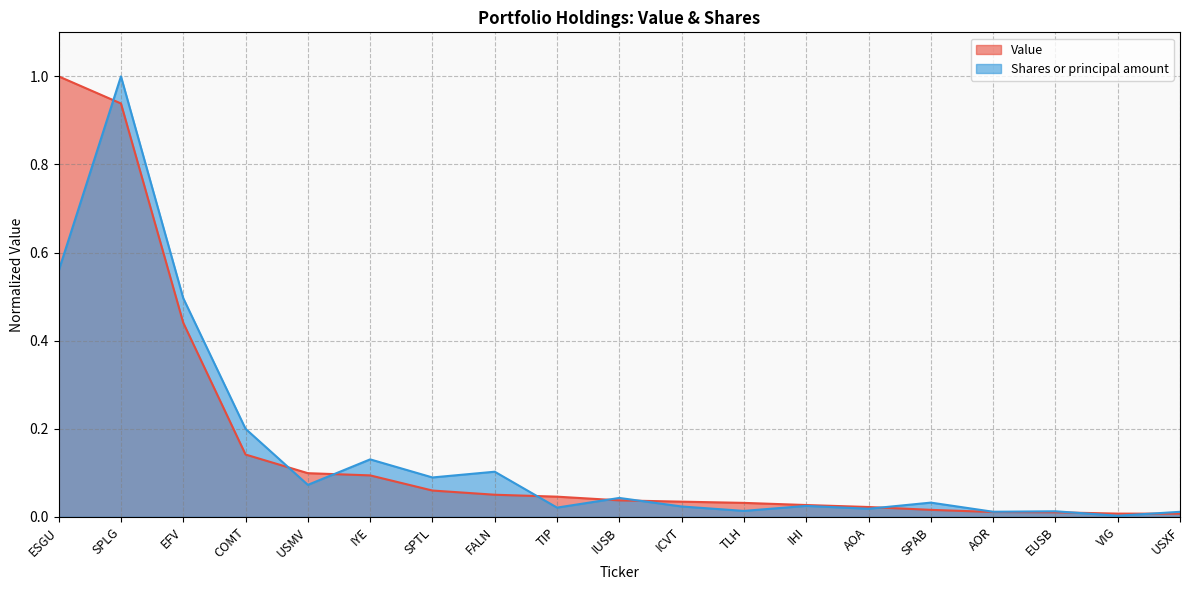

What is the difference between the maximum and minimum values in the Shares or principal amount series?

1.0